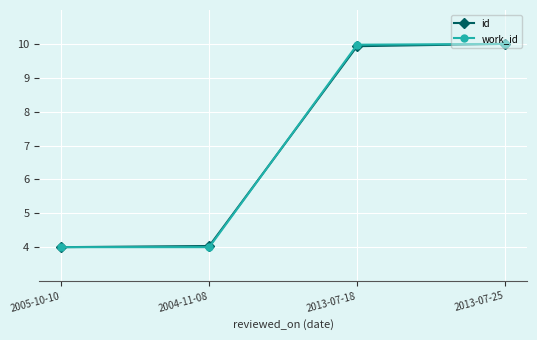

What is the minimum value for id?

4.0